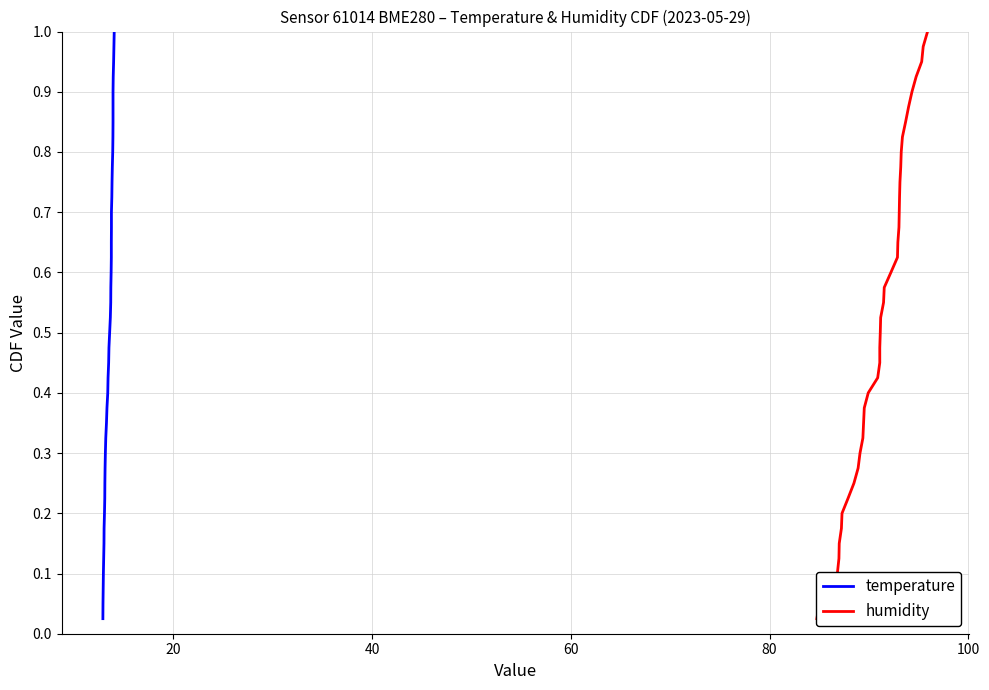

What is the label of the 19th point from the left?

18